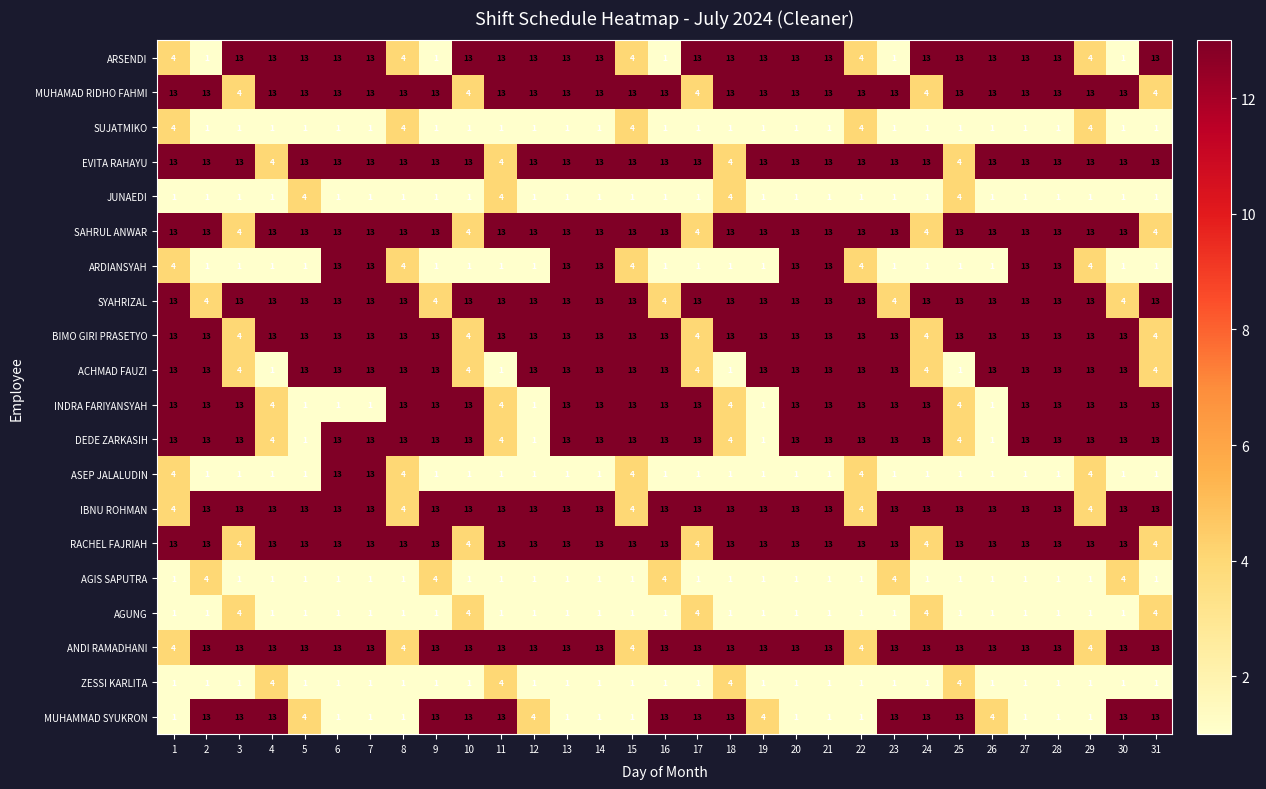

Is the value of ASEP JALALUDIN at 14 greater than the value of EVITA RAHAYU at 17?

No